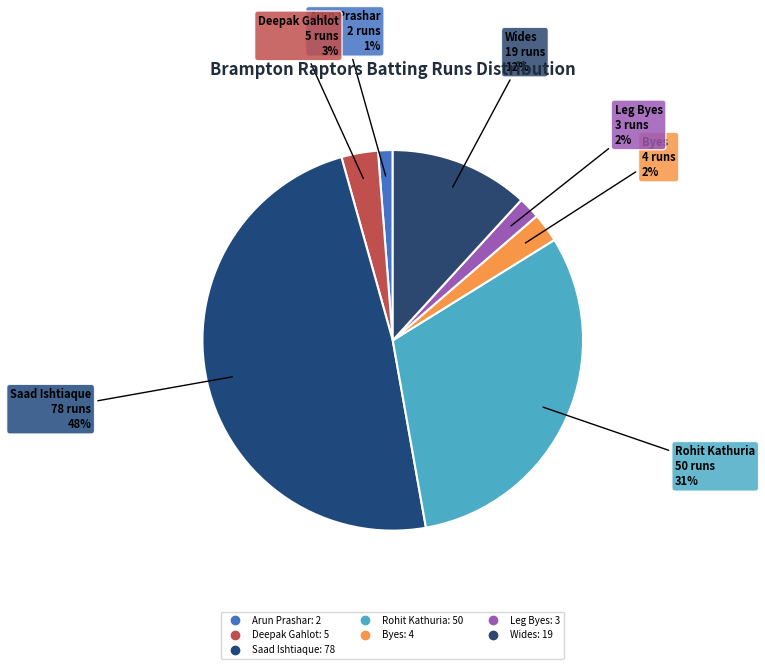

How many slices are in this pie chart?

7